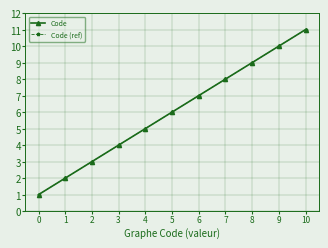

Is the value of Code at 9 greater than the value of Code (ref) at 9?

No